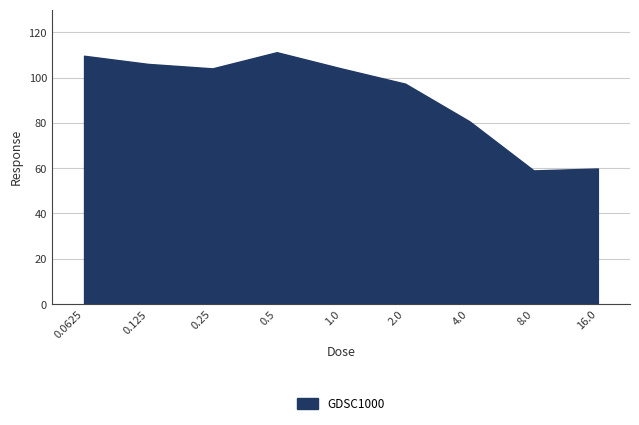

Where is the data nearest to the value 85?

4.0